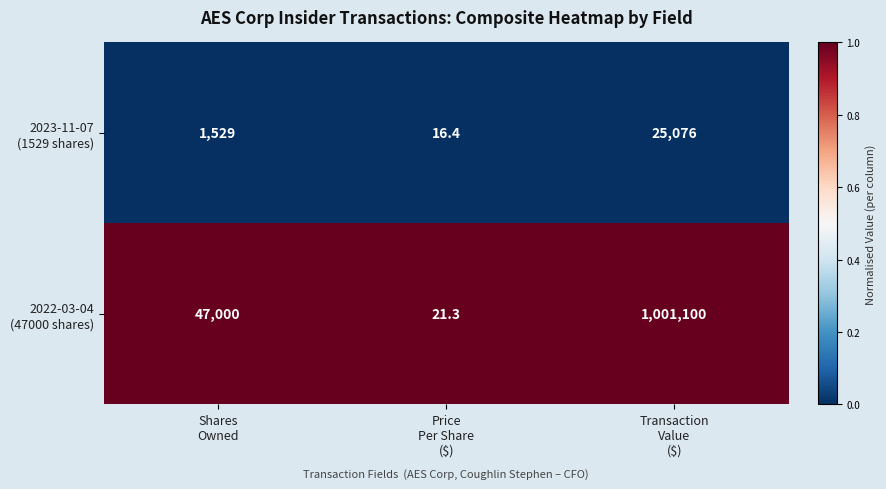

What is the spread (max minus min) of values at Shares
Owned?

45471.0